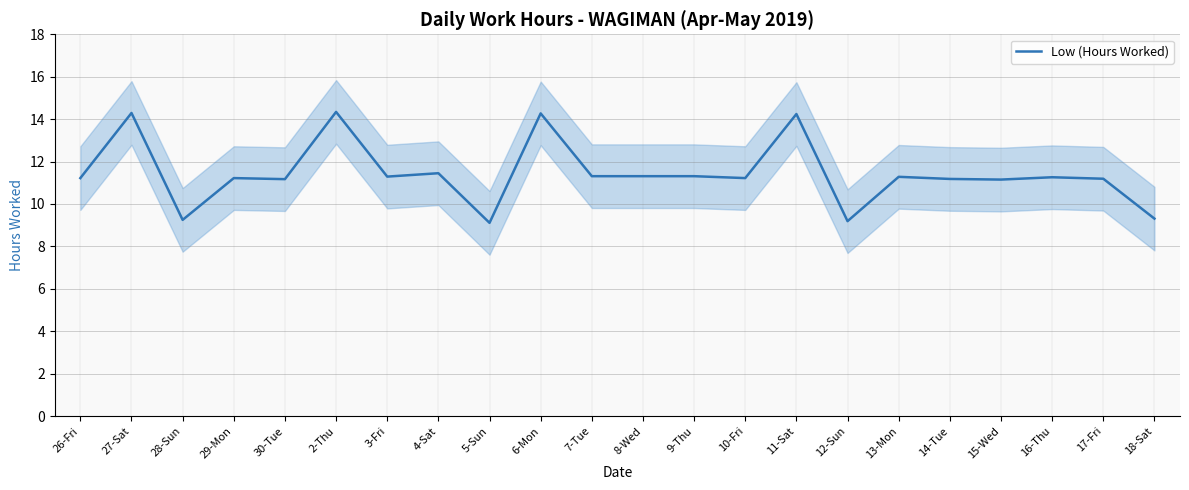

Count the number of data series in this chart.

1